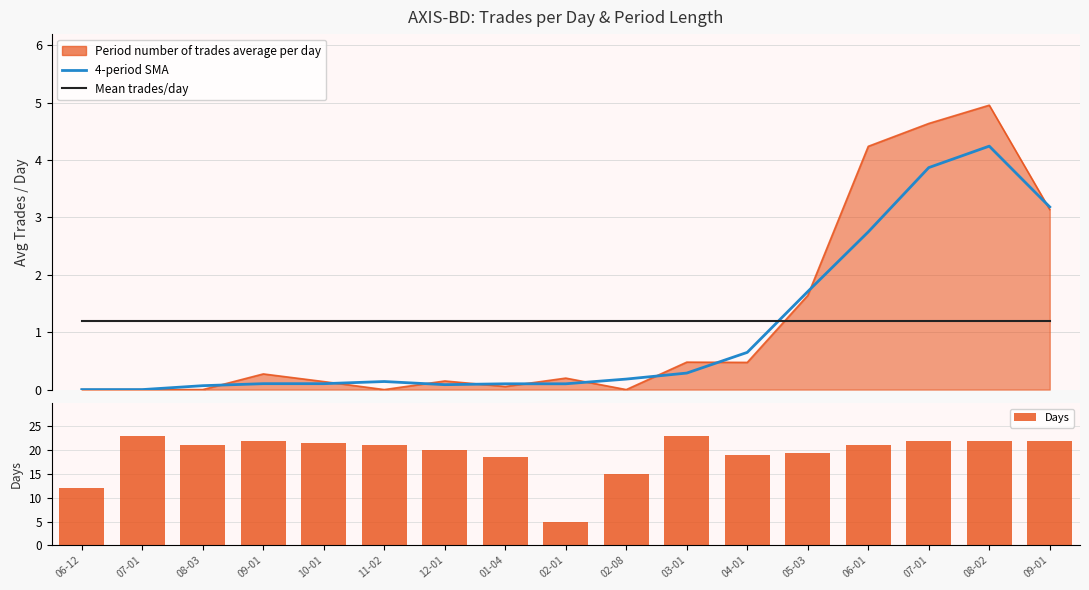

Reading right to left, list all the values displayed in this chart.

4-period SMA: 3.2	4.2	3.9	2.7	1.7	0.6	0.3	0.2	0.1	0.1	0.1	0.1	0.1	0.1	0.1	0.0	0.0
Mean trades/day: 1.2	1.2	1.2	1.2	1.2	1.2	1.2	1.2	1.2	1.2	1.2	1.2	1.2	1.2	1.2	1.2	1.2
Days: 22.0	22.0	22.0	21.0	19.5	19.0	23.0	15.0	5.0	18.5	20.0	21.0	21.5	22.0	21.0	23.0	12.0